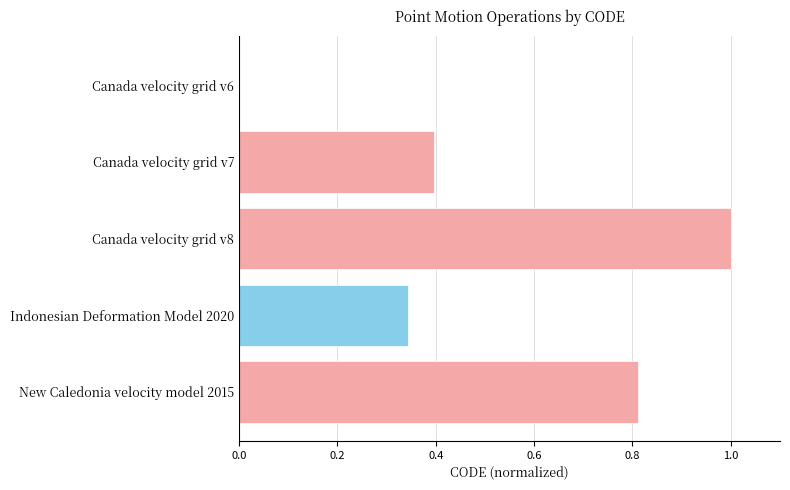

The chart shows a value of 1.0 at Canada velocity grid v8. True or false?

True